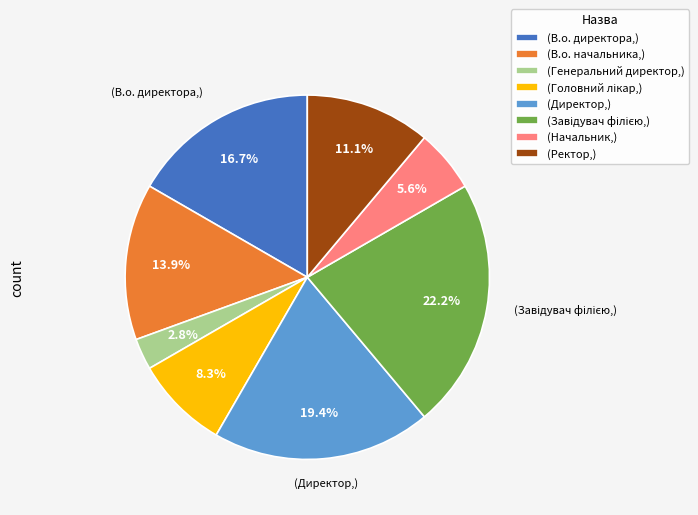

Which has a higher value, (Ректор,) or (В.о. директора,)?

(В.о. директора,)